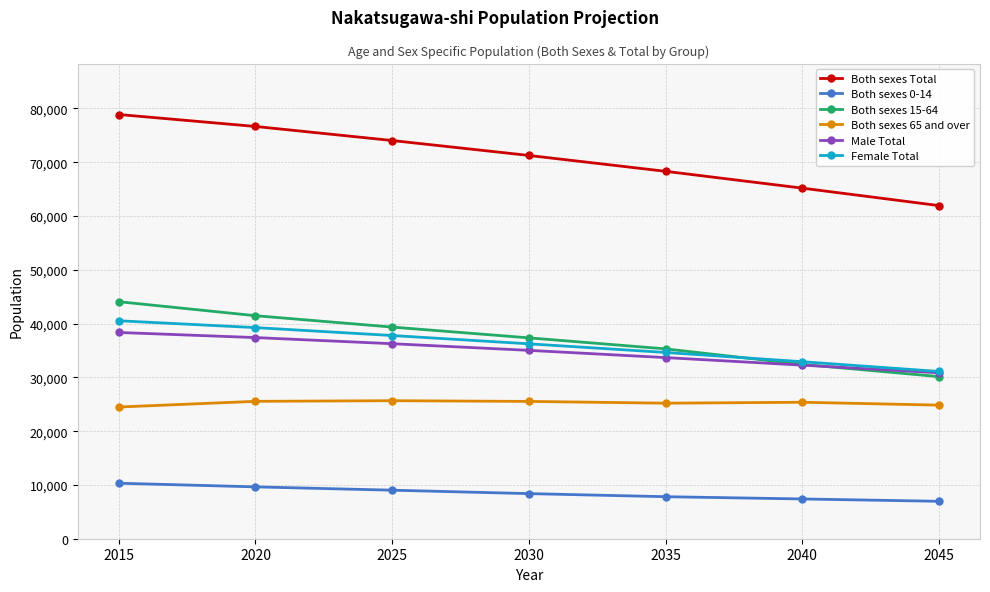

True or false: Both sexes Total has more than 1 interior local peaks.

False